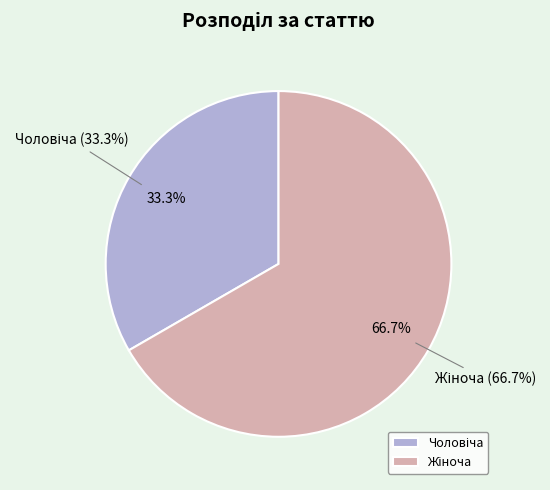

Is there any slice that represents more than half of the pie?

Yes